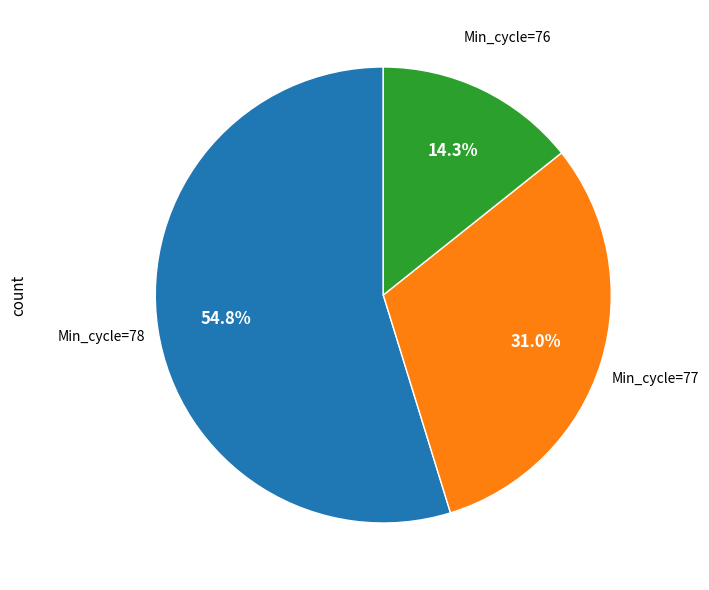

Is there a majority slice in this chart?

Yes